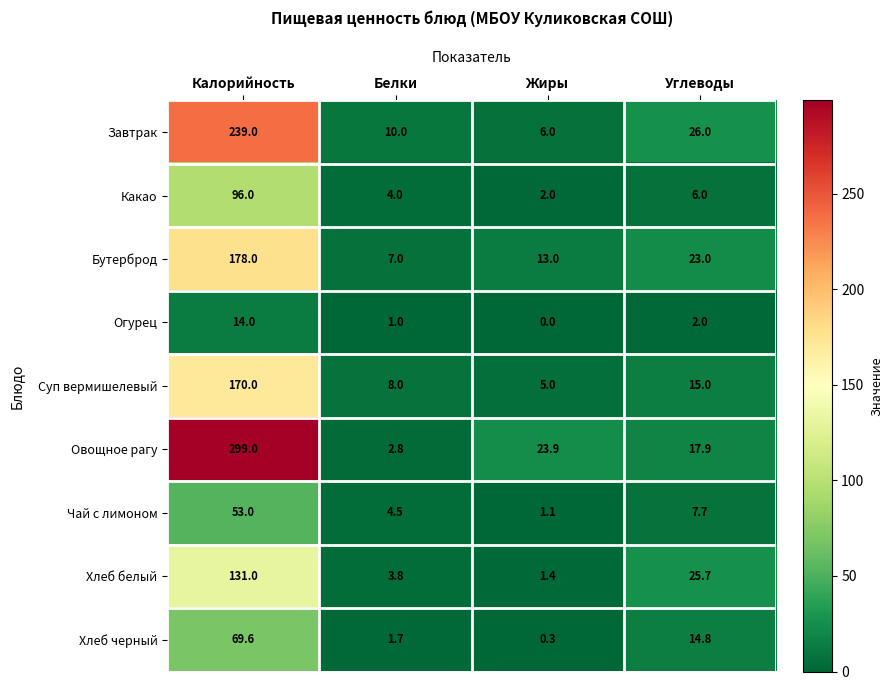

True or false: Суп вермишелевый has a value of 170.0 at Калорийность.

True